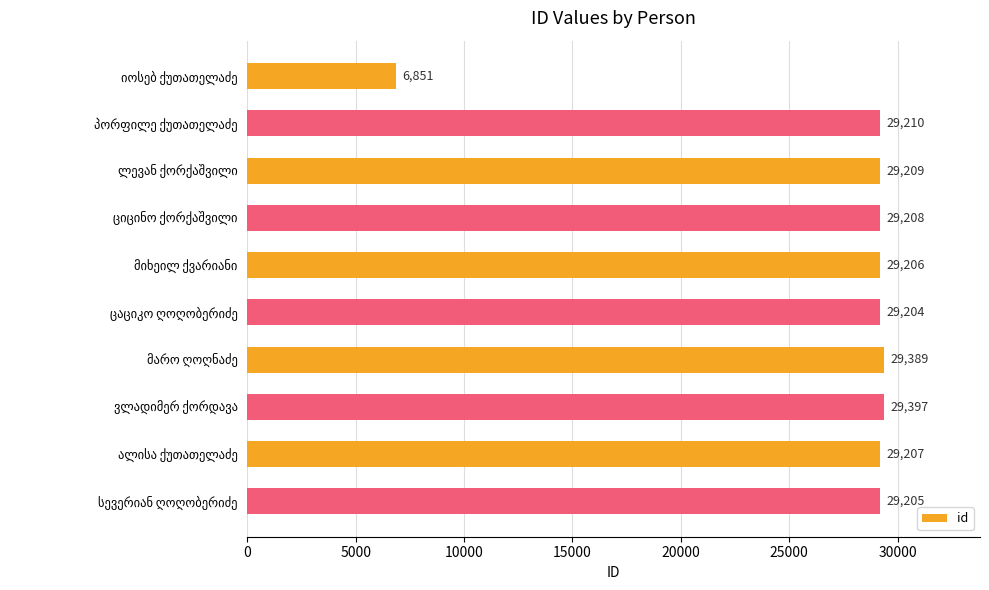

What is the value of the 2nd bar from the top?

29210